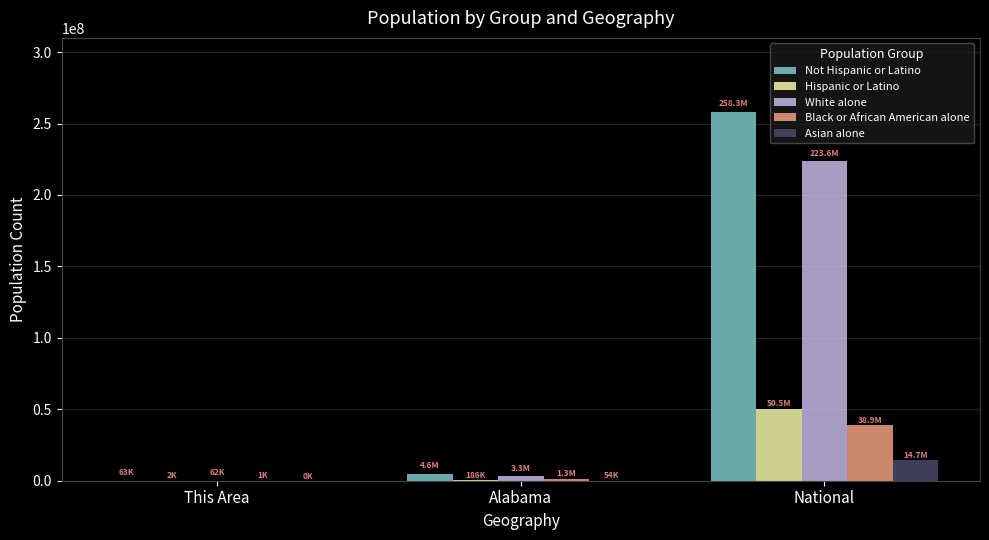

At which category does the chart reach its peak across all series?

National